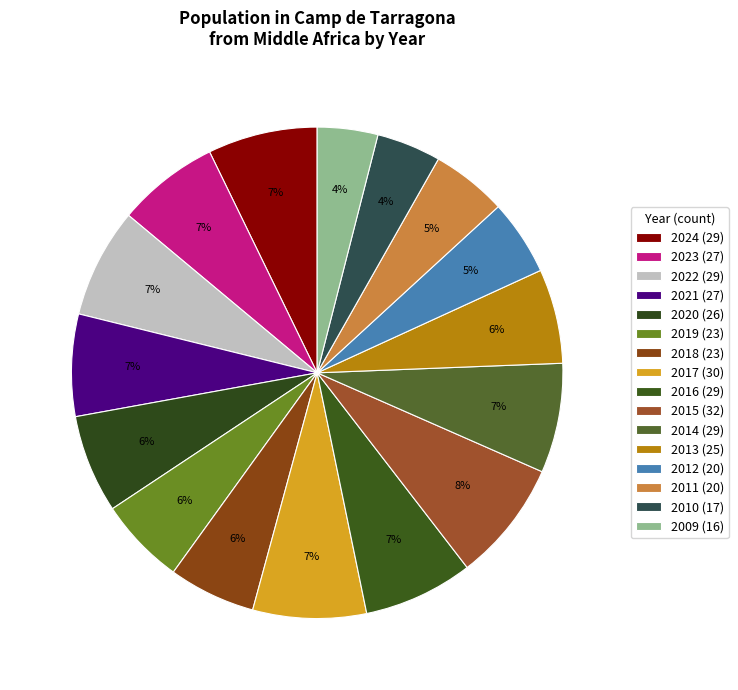

To the nearest percent, what percentage of the pie is 2019?

6%